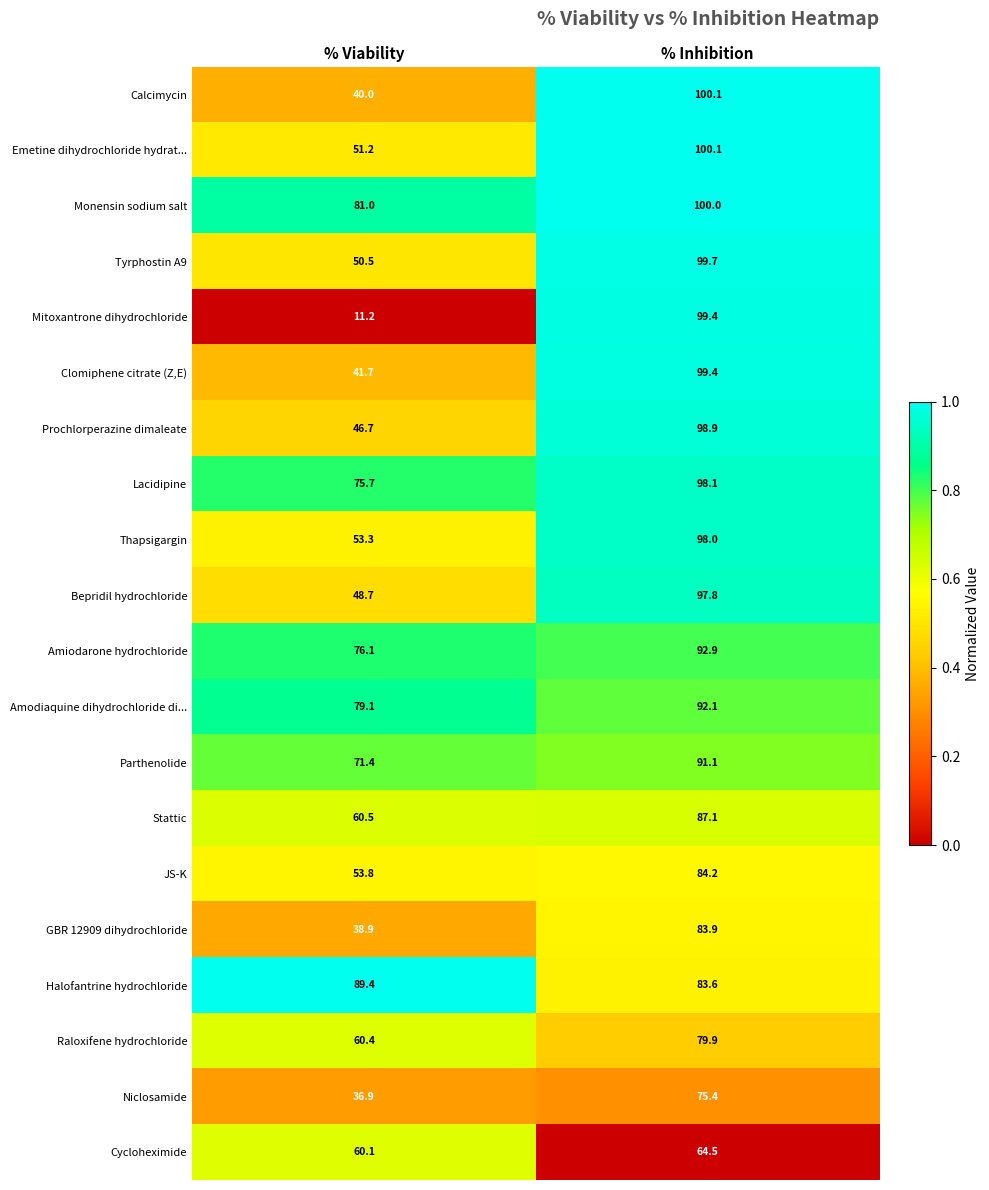

Which series has the largest range (max minus min)?

Mitoxantrone dihydrochloride